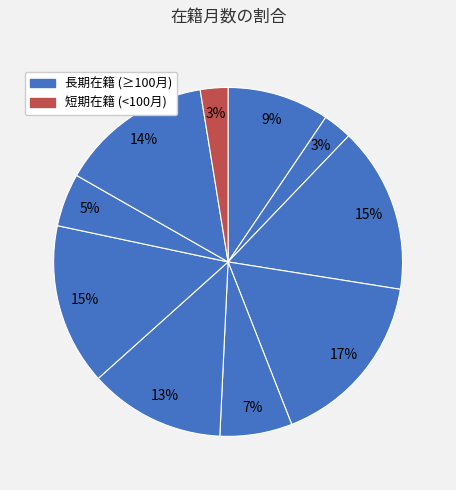

How many slices are in this pie chart?

10